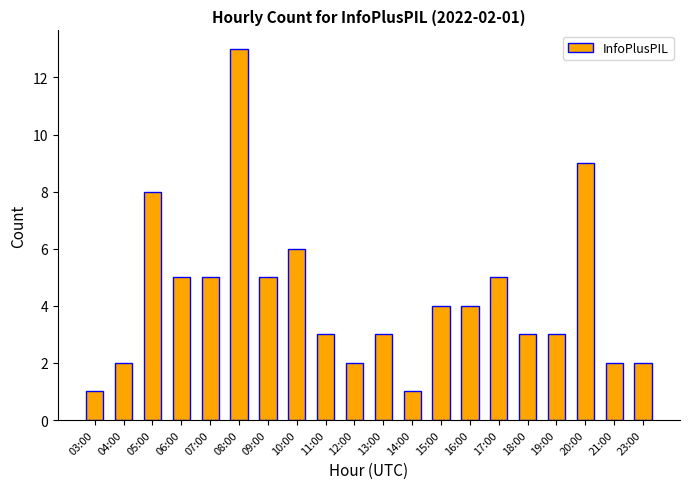

Reading left to right, extract all data points from this chart.

1	2	8	5	5	13	5	6	3	2	3	1	4	4	5	3	3	9	2	2